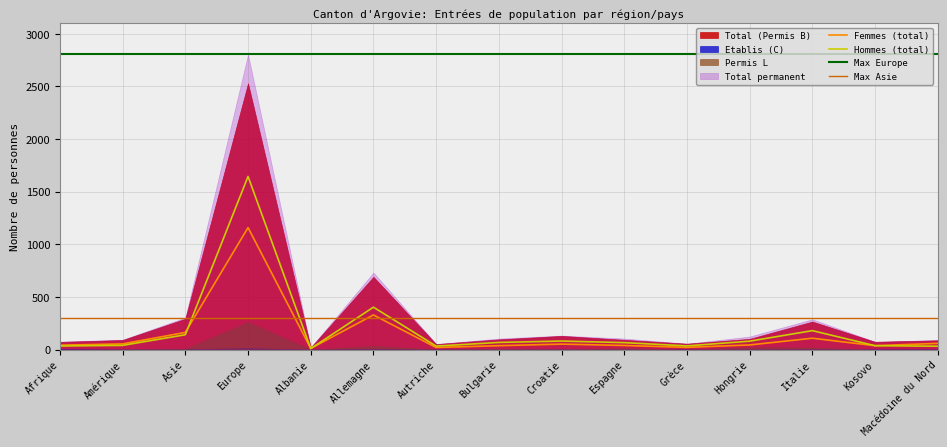

Reading right to left, what are all the values shown in this chart?

Total (Permis B): 88	74	266	102	56	93	130	97	52	691	20	2530	293	91	73
Etablis (C): 1	0	3	0	0	0	0	0	0	5	0	14	3	0	3
Permis L: 2	0	19	22	0	12	3	8	1	36	0	260	8	3	0
Total permanent: 91	74	288	124	56	105	133	105	53	732	20	2804	304	94	76
Femmes (total): 59	37	108	44	21	39	52	37	20	329	11	1159	163	54	42
Hommes (total): 32	37	180	80	35	66	81	68	33	403	9	1645	141	40	34